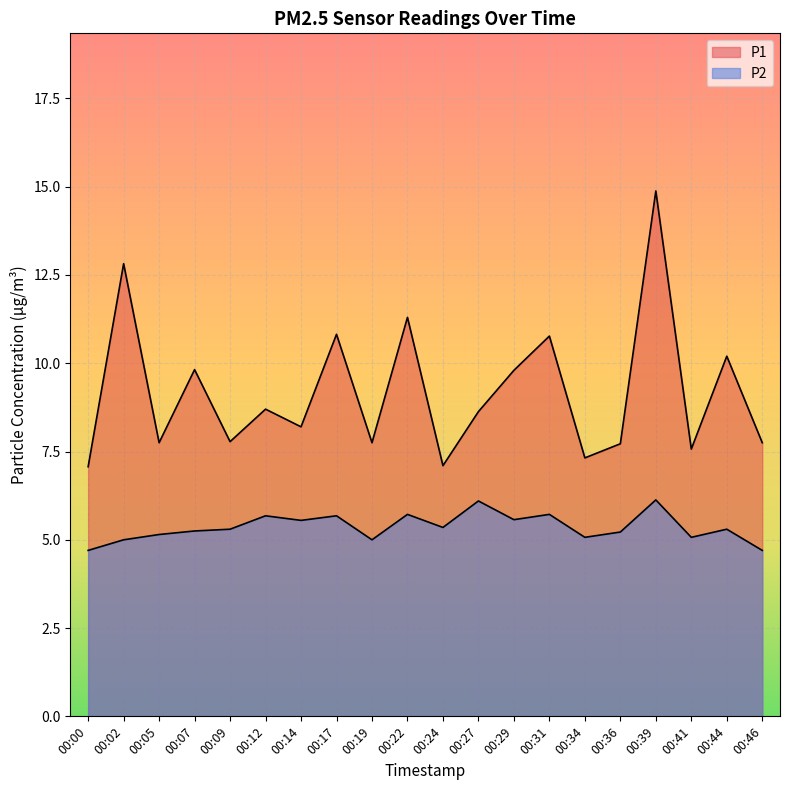

What is the highest value of the P2 series?

6.1